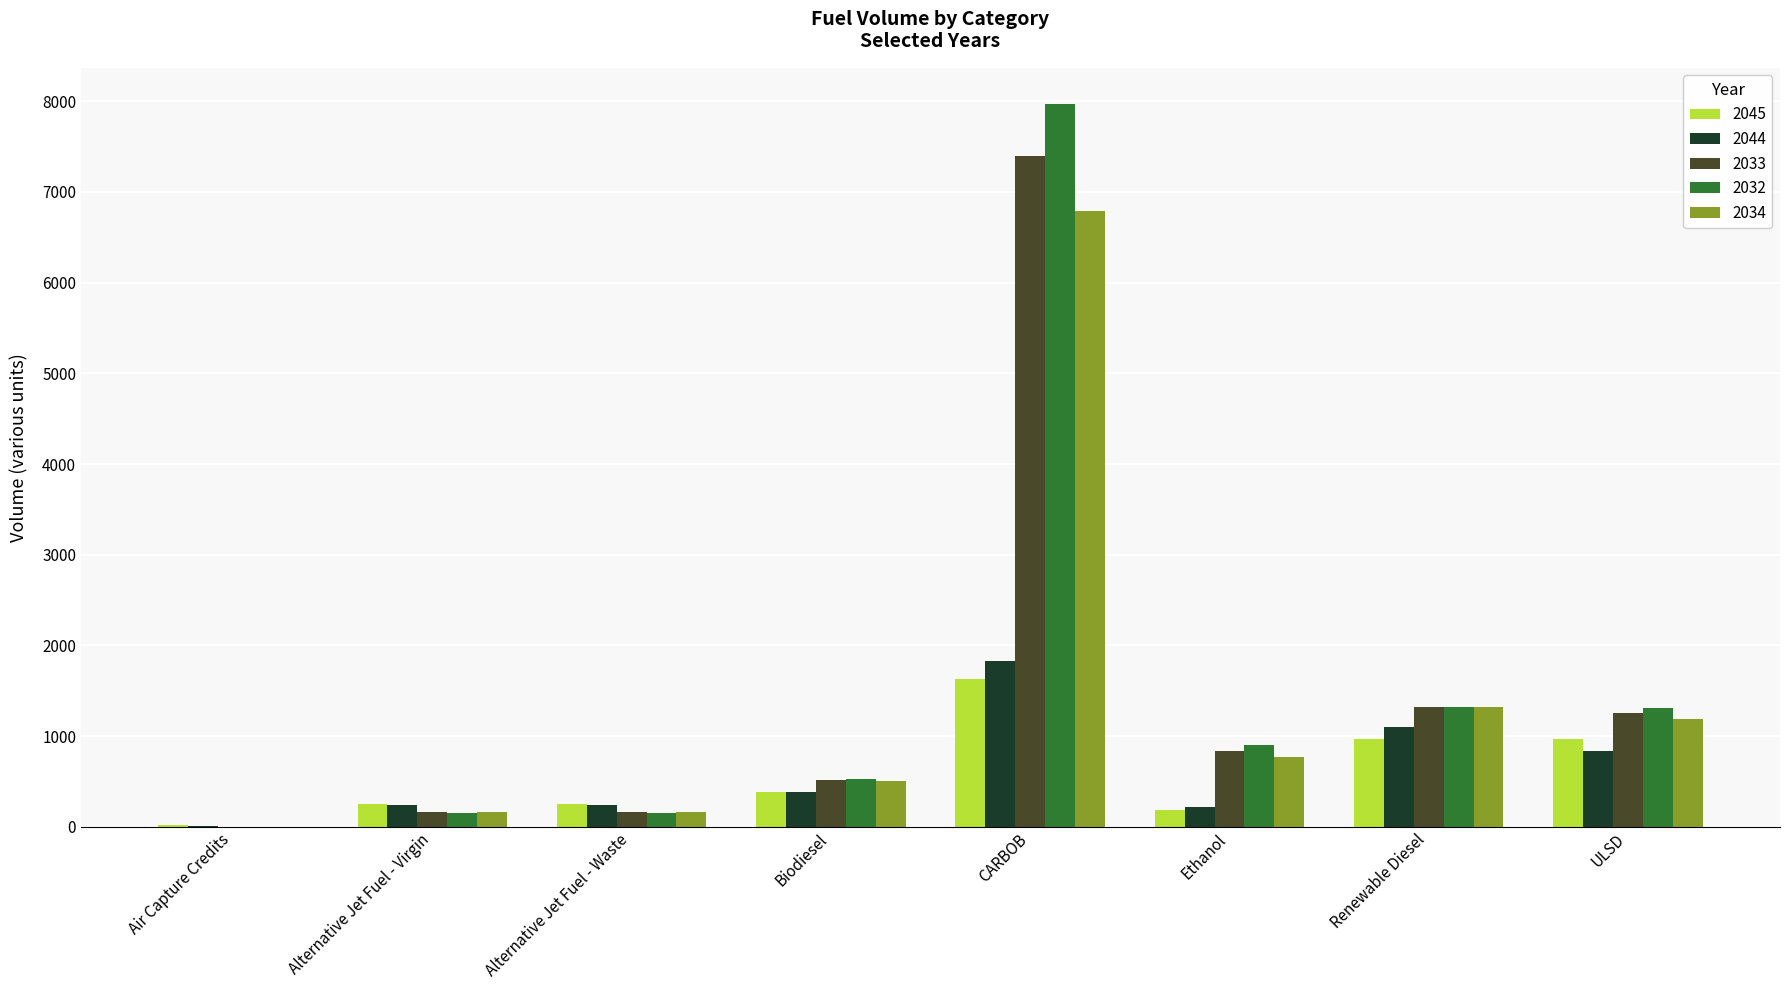

What is the sum of all 2032 values?

12335.3